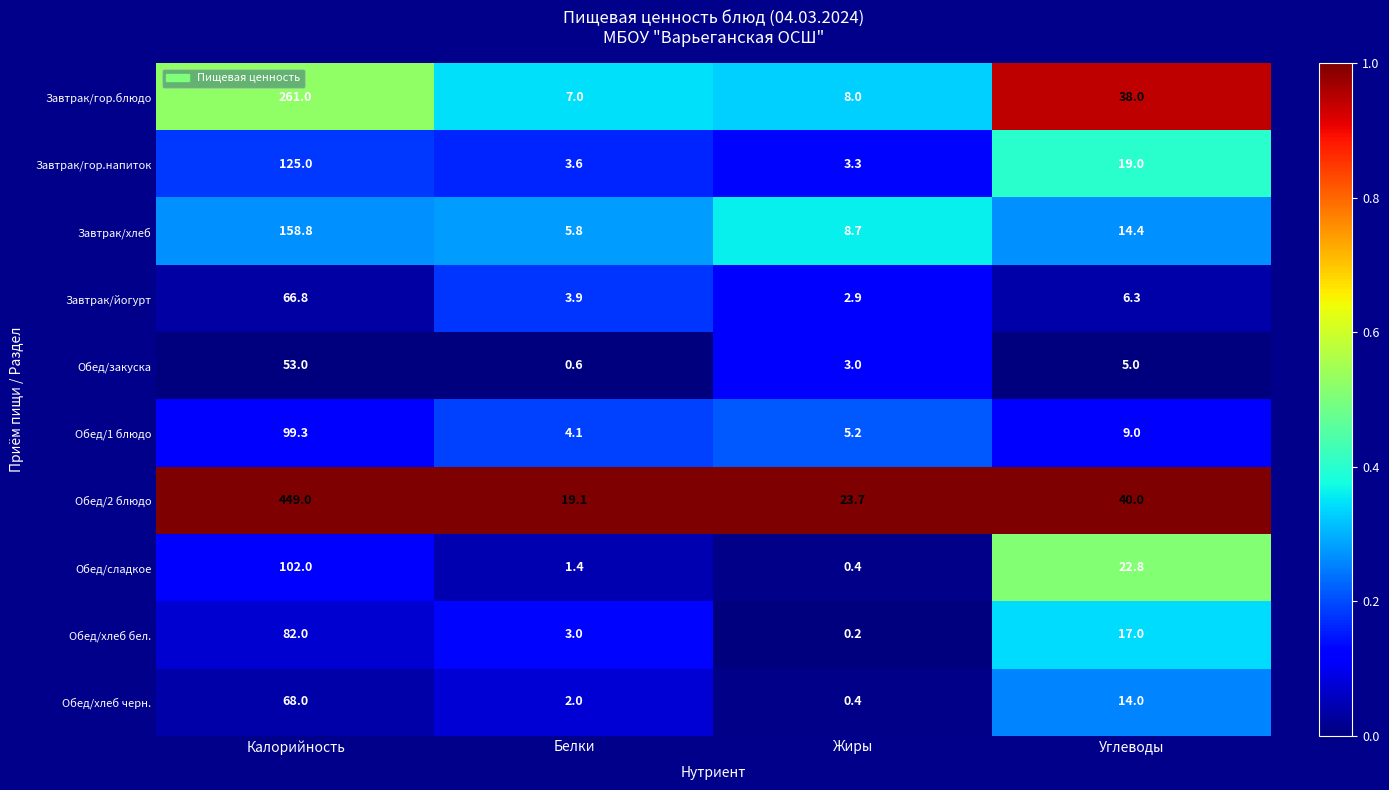

What is the average value of the Завтрак/гор.напиток series?

37.7